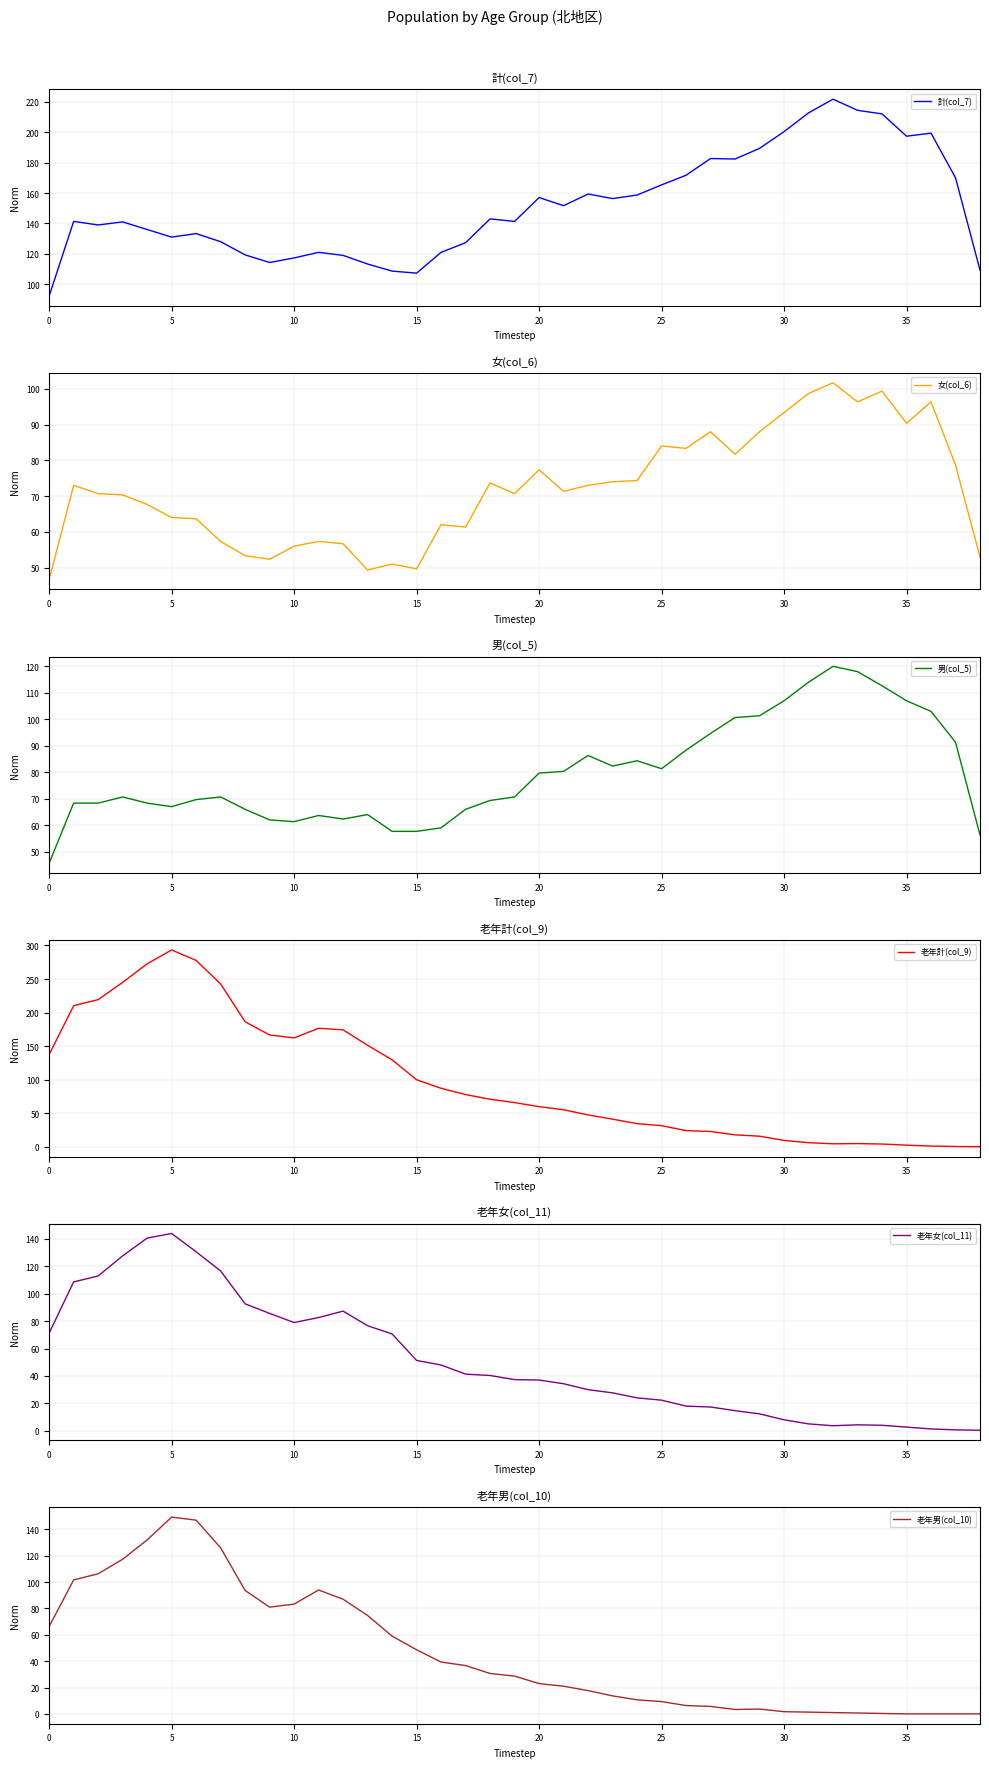

The 計(col_7) series shows 289.7 at 36. True or false?

False